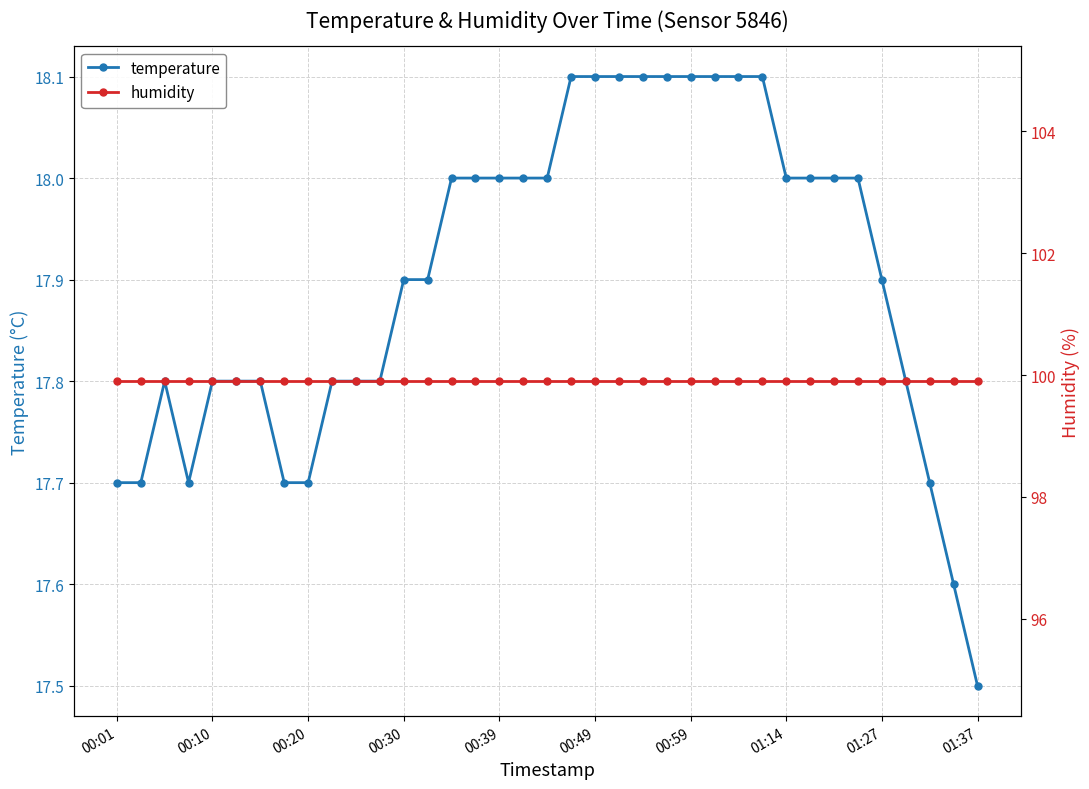

True or false: humidity and temperature intersect in this chart.

False